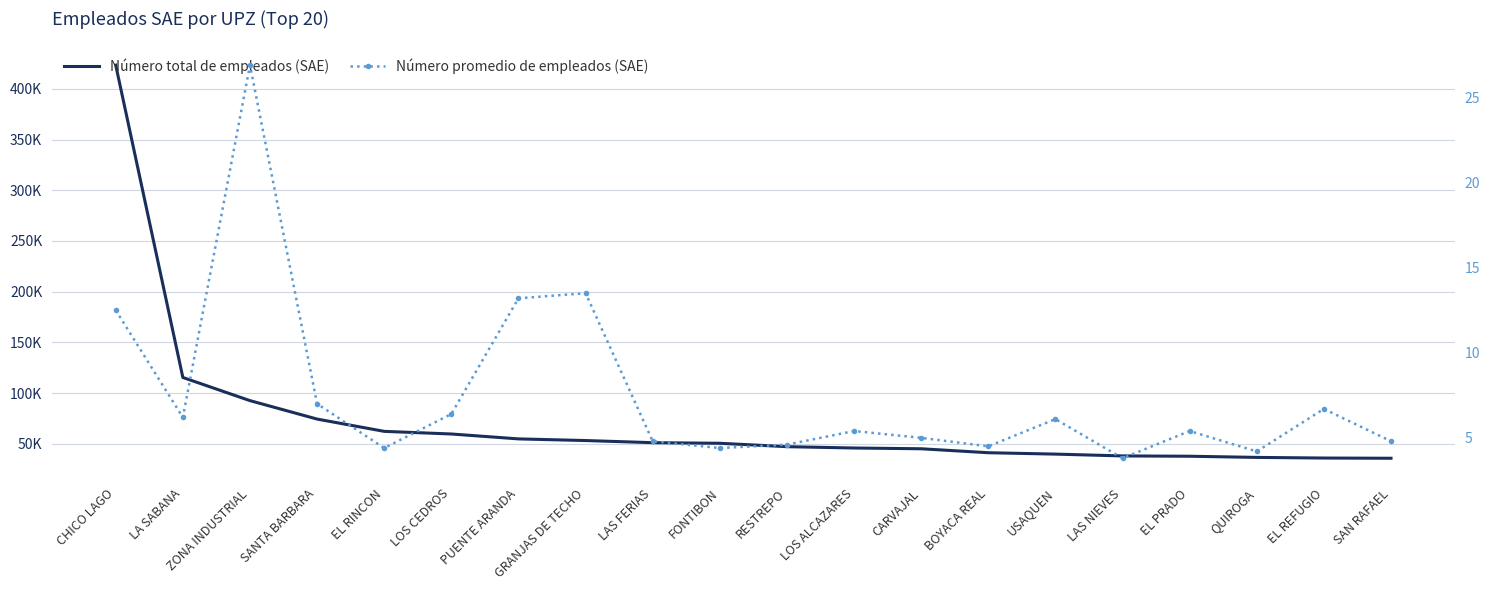

True or false: Número total de empleados (SAE) has more than 1 interior local peaks.

False